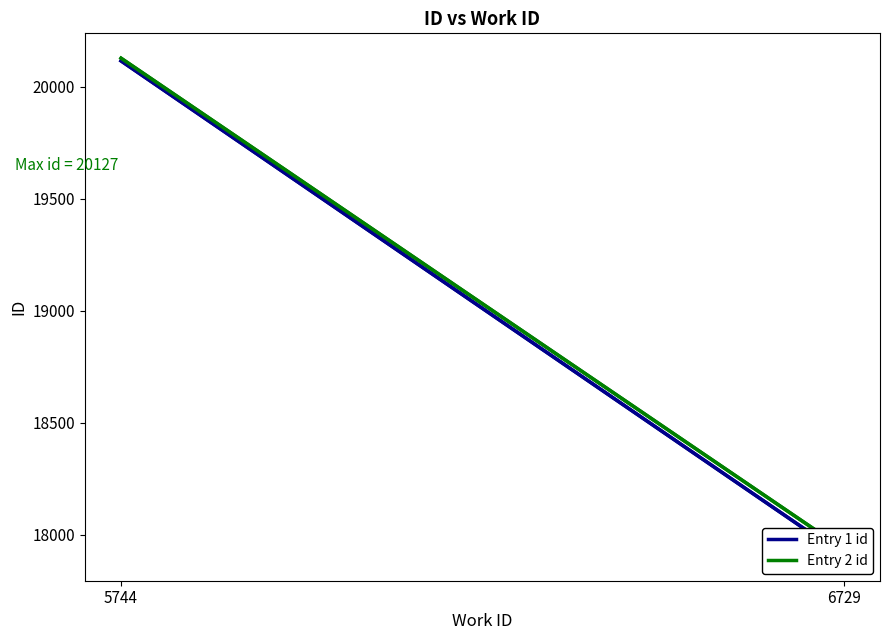

The value of Entry 1 id at 6729 is 30786. True or false?

False